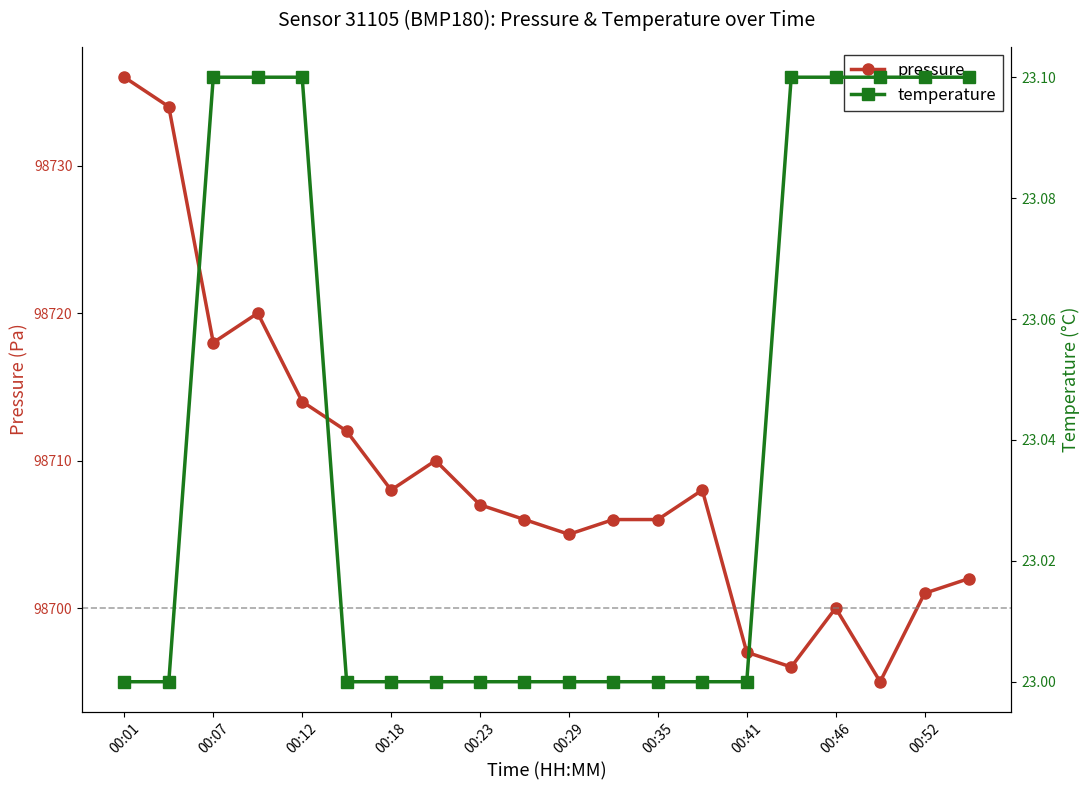

What is the value of the temperature point at the 5th from the left?

23.1